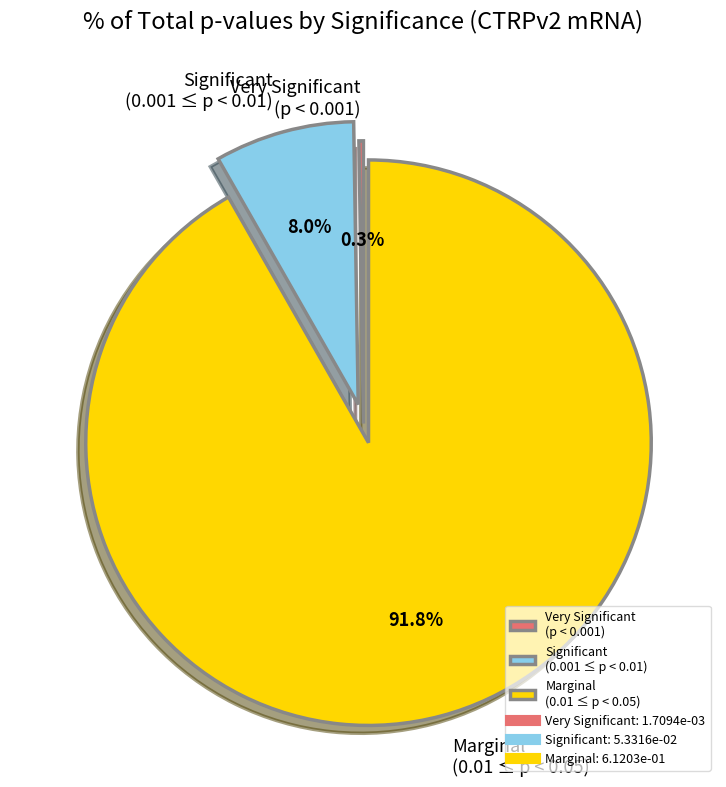

What is the total percentage of Significant (0.001 ≤ p < 0.01) and Marginal (0.01 ≤ p < 0.05)?

99.7%